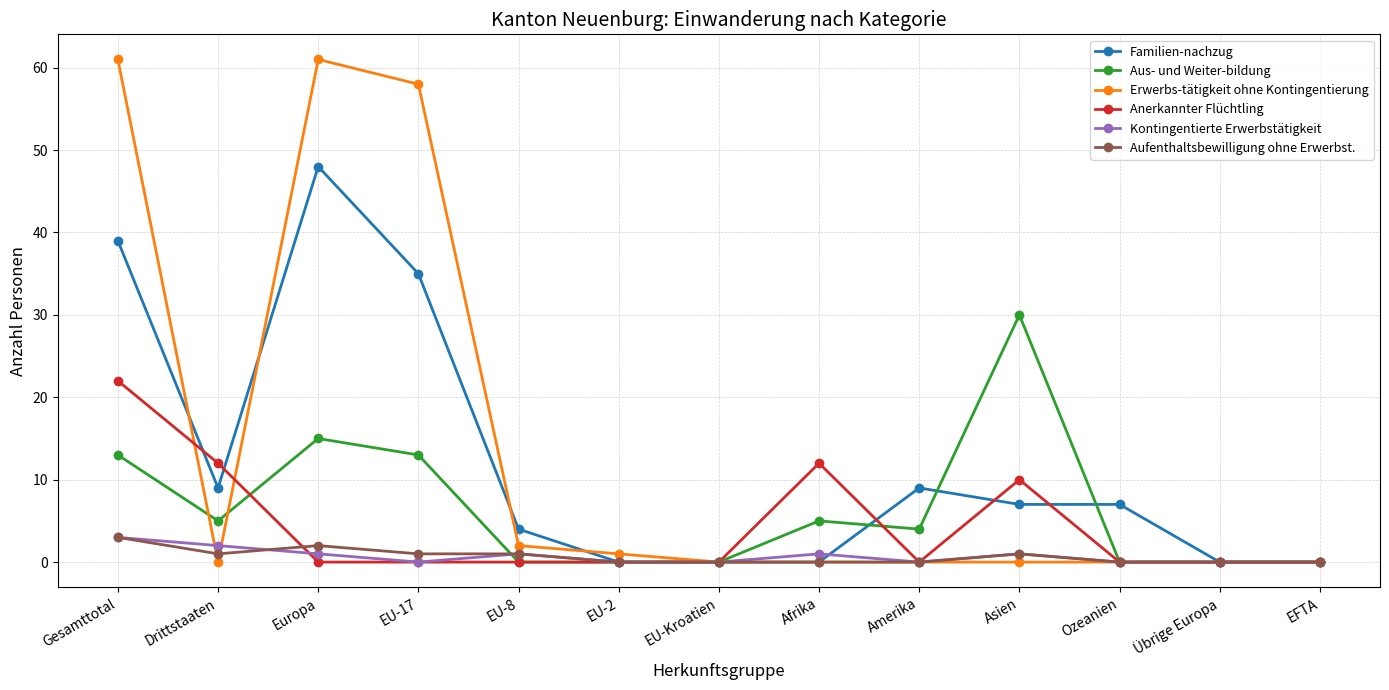

Reading left to right, list all the values displayed in this chart.

Familien-nachzug: Gesamttotal=39	Drittstaaten=9	Europa=48	EU-17=35	EU-8=4	EU-2=0	EU-Kroatien=0	Afrika=0	Amerika=9	Asien=7	Ozeanien=7	Übrige Europa=0	EFTA=0
Aus- und Weiter-bildung: Gesamttotal=13	Drittstaaten=5	Europa=15	EU-17=13	EU-8=0	EU-2=0	EU-Kroatien=0	Afrika=5	Amerika=4	Asien=30	Ozeanien=0	Übrige Europa=0	EFTA=0
Erwerbs-tätigkeit ohne Kontingentierung: Gesamttotal=61	Drittstaaten=0	Europa=61	EU-17=58	EU-8=2	EU-2=1	EU-Kroatien=0	Afrika=0	Amerika=0	Asien=0	Ozeanien=0	Übrige Europa=0	EFTA=0
Anerkannter Flüchtling: Gesamttotal=22	Drittstaaten=12	Europa=0	EU-17=0	EU-8=0	EU-2=0	EU-Kroatien=0	Afrika=12	Amerika=0	Asien=10	Ozeanien=0	Übrige Europa=0	EFTA=0
Kontingentierte Erwerbstätigkeit: Gesamttotal=3	Drittstaaten=2	Europa=1	EU-17=0	EU-8=1	EU-2=0	EU-Kroatien=0	Afrika=1	Amerika=0	Asien=1	Ozeanien=0	Übrige Europa=0	EFTA=0
Aufenthaltsbewilligung ohne Erwerbst.: Gesamttotal=3	Drittstaaten=1	Europa=2	EU-17=1	EU-8=1	EU-2=0	EU-Kroatien=0	Afrika=0	Amerika=0	Asien=1	Ozeanien=0	Übrige Europa=0	EFTA=0